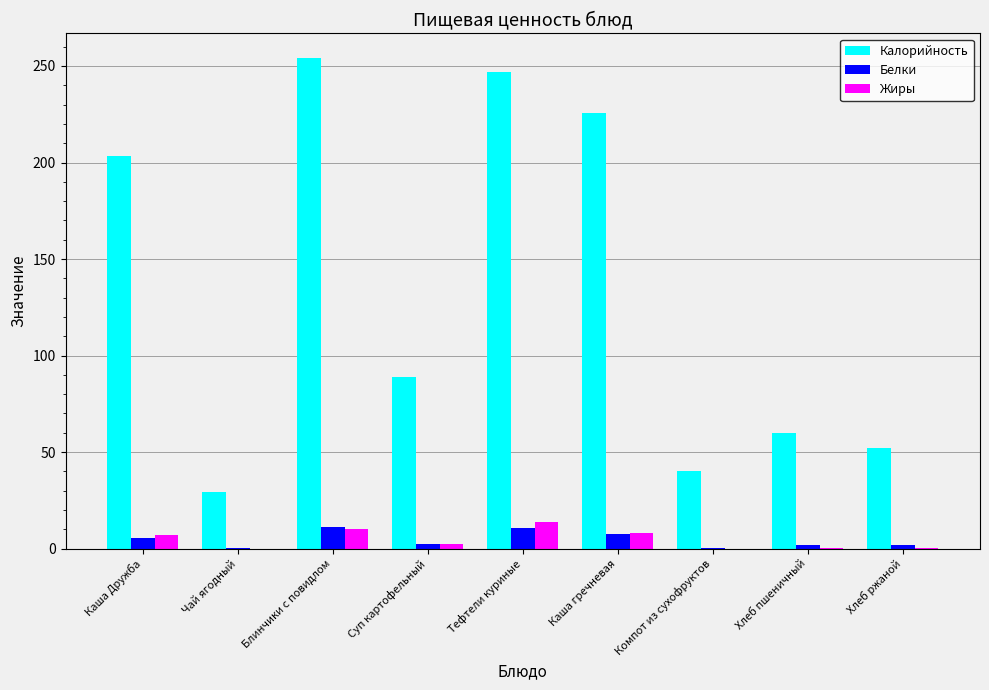

Which series has the largest range (max minus min)?

Калорийность